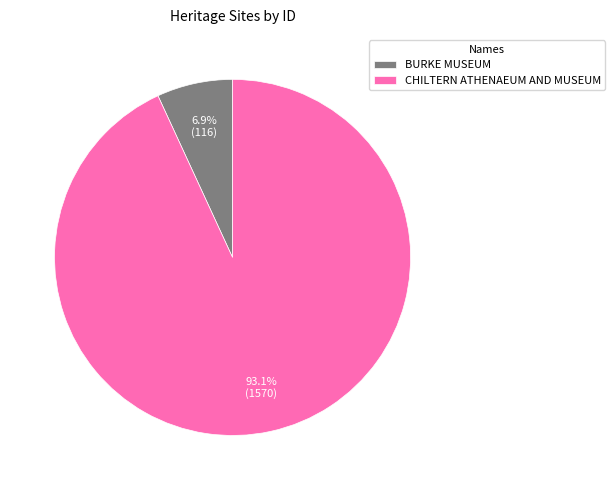

What is the total percentage of CHILTERN ATHENAEUM AND MUSEUM and BURKE MUSEUM?

100.0%